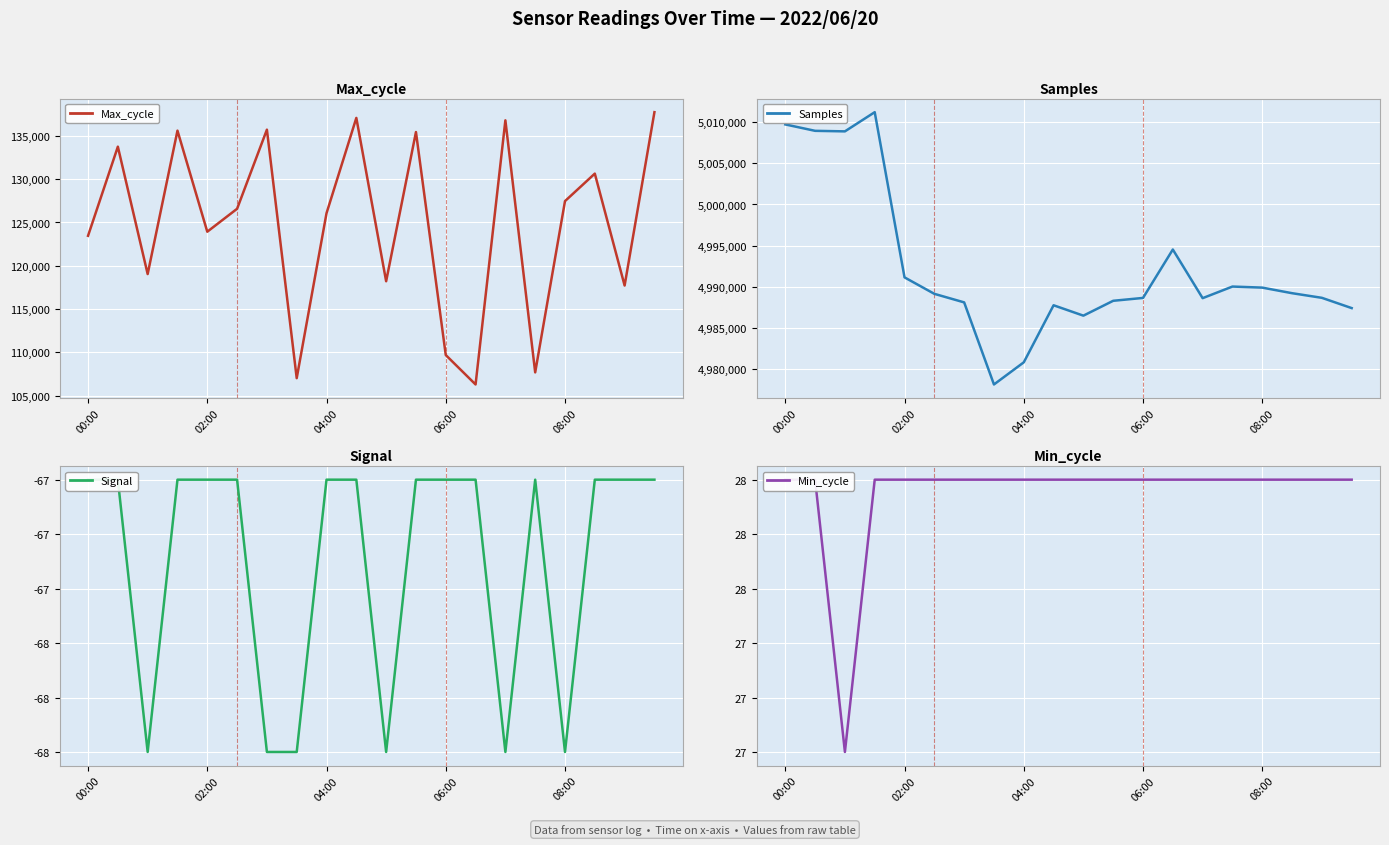

How many data points in Samples are above 4989118?

9